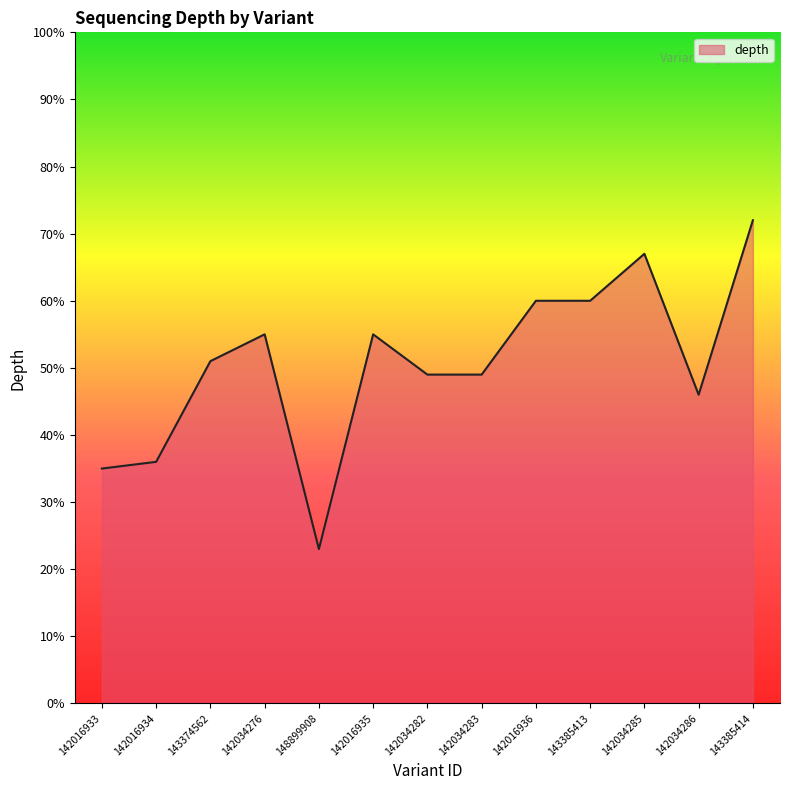

What is the sum of the values at 142016935 and 142034286?

101